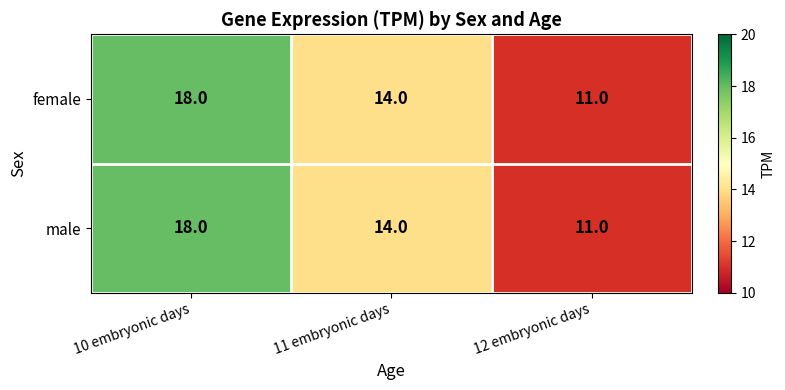

What is the maximum value shown in the chart?

18